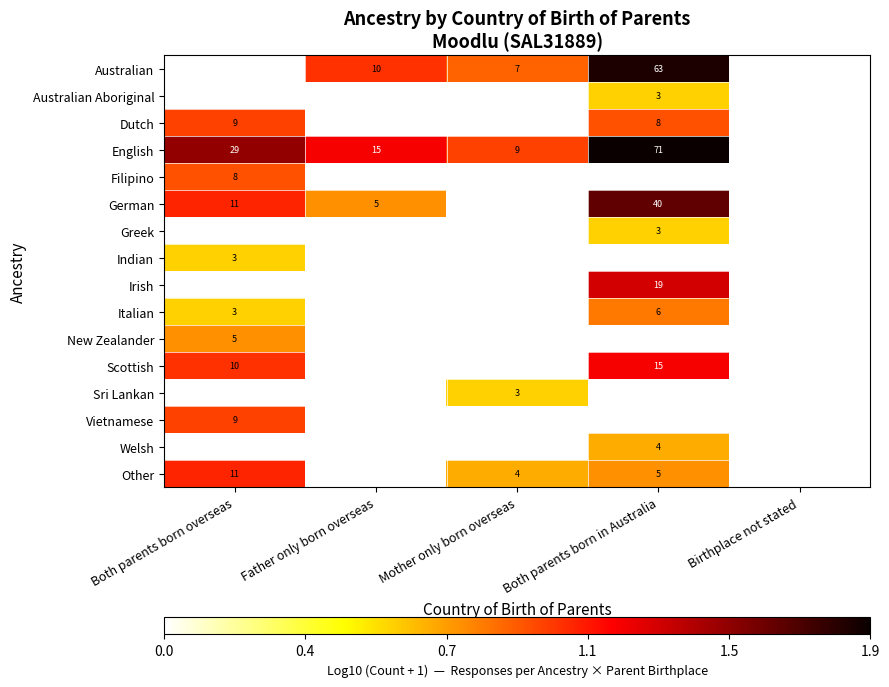

Is it true that Italian equals 8 at Both parents born in Australia?

False